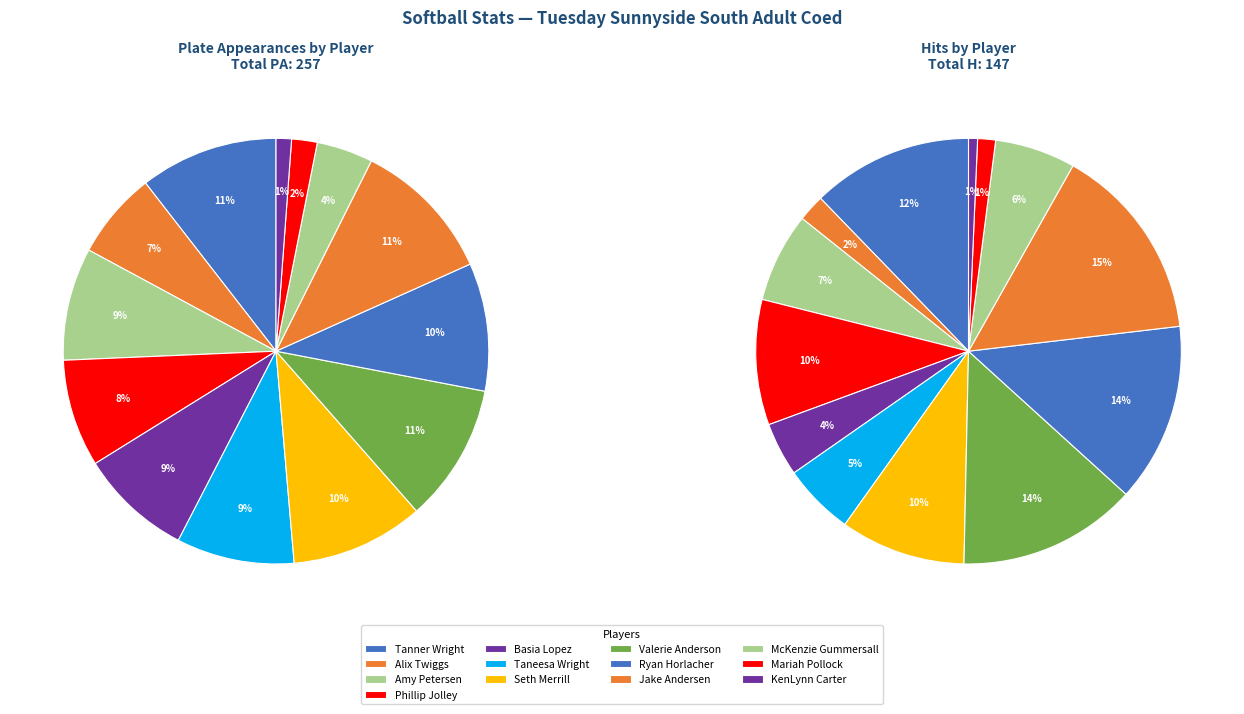

Between McKenzie Gummersall and Tanner Wright, which is larger?

Tanner Wright